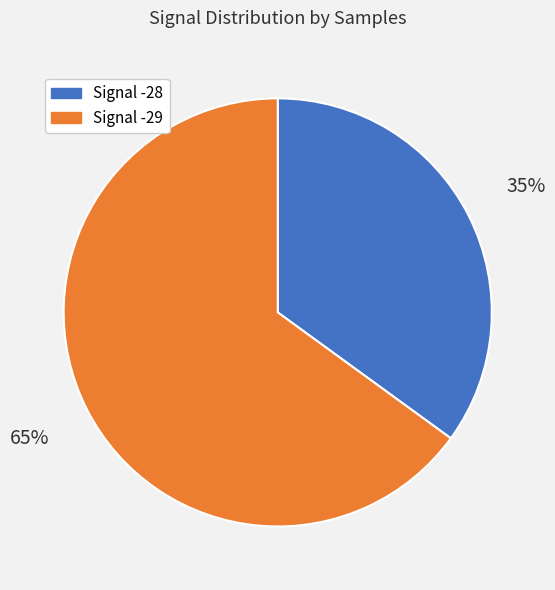

How many segments does this pie chart have?

2